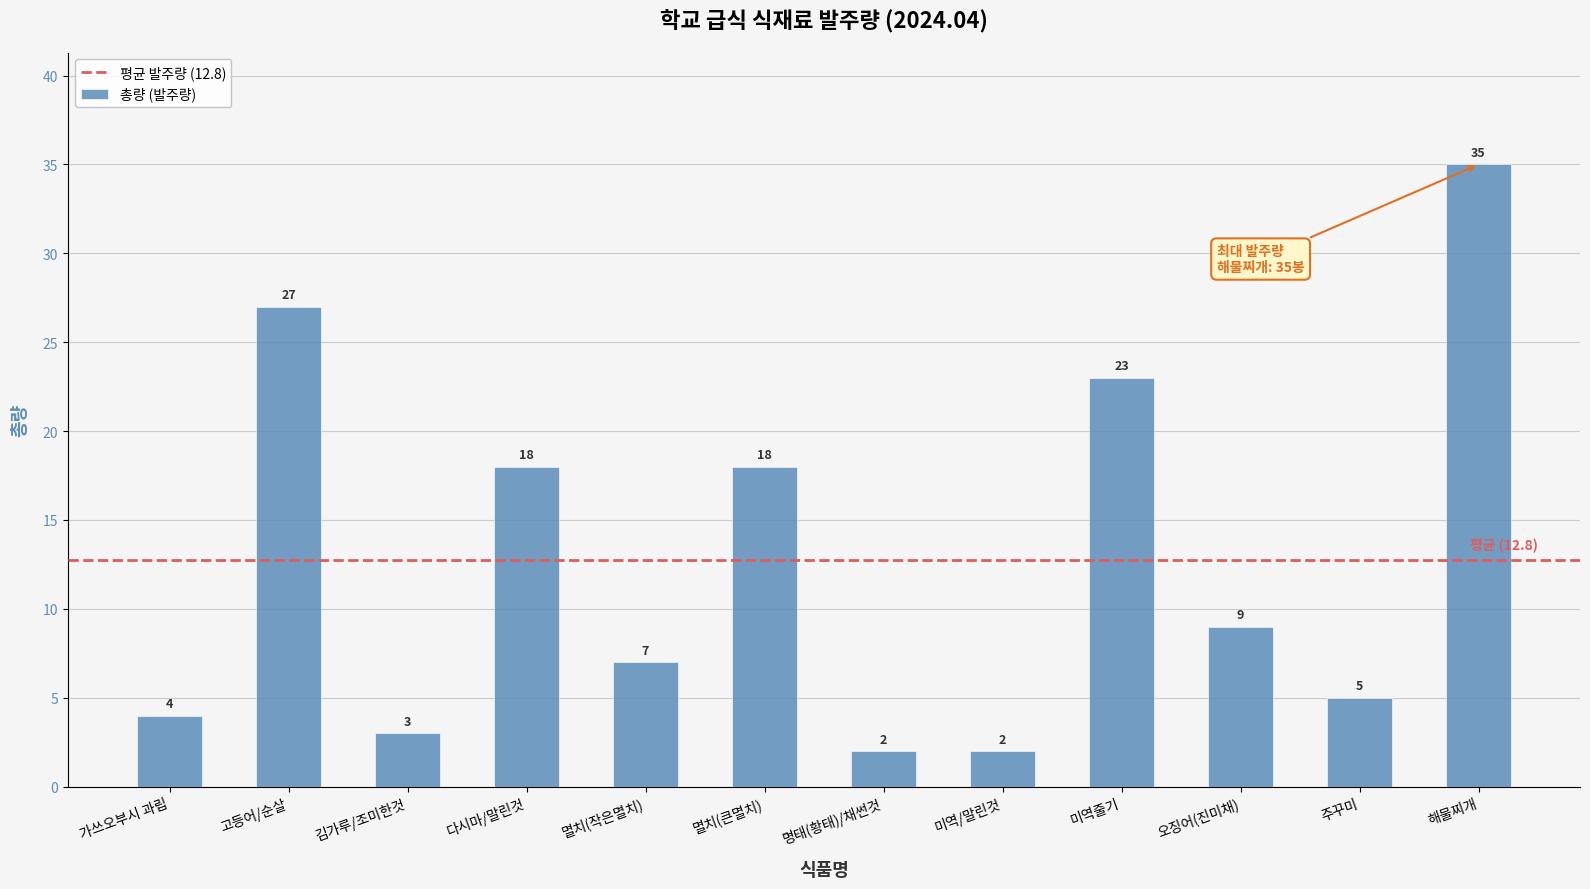

Which has a higher value, 주꾸미 or 미역/말린것?

주꾸미